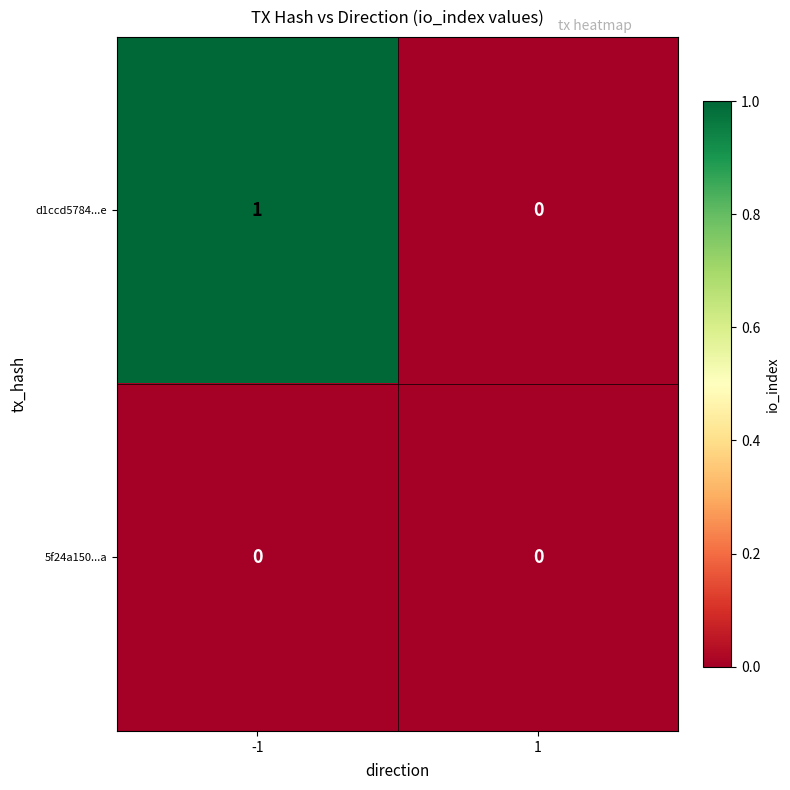

Which series has the largest total across all categories?

d1ccd5784...e